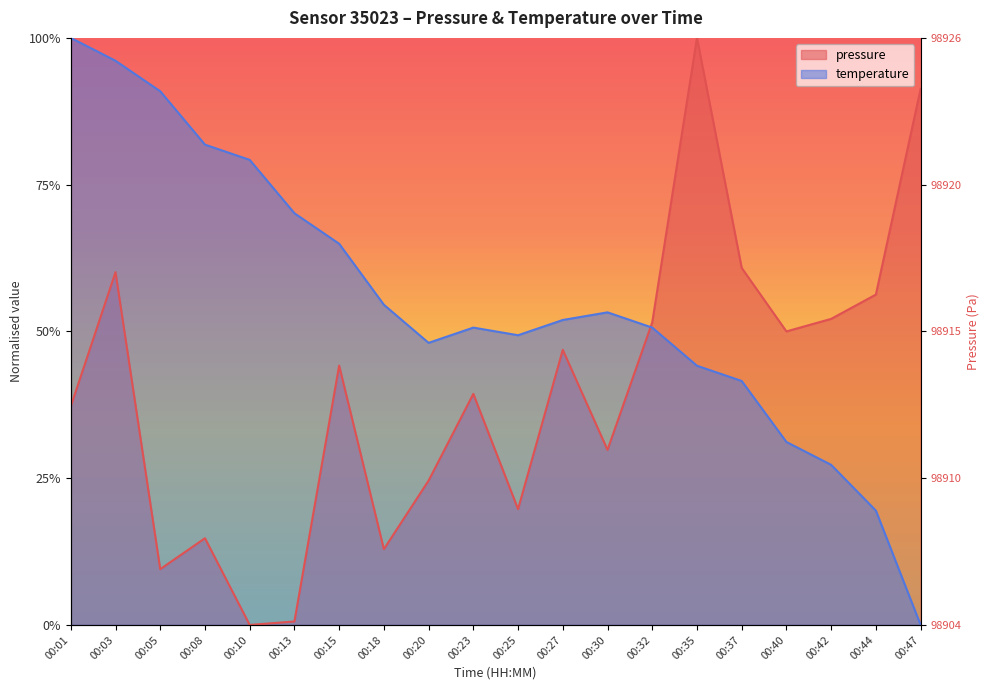

Count the number of categories in the chart.

20